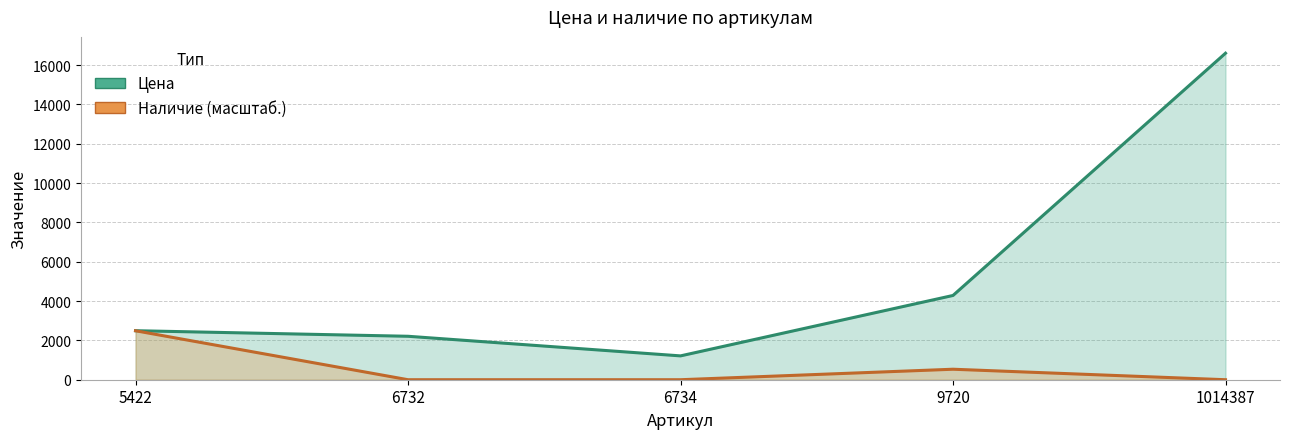

How many data points in Наличие are above 0?

2